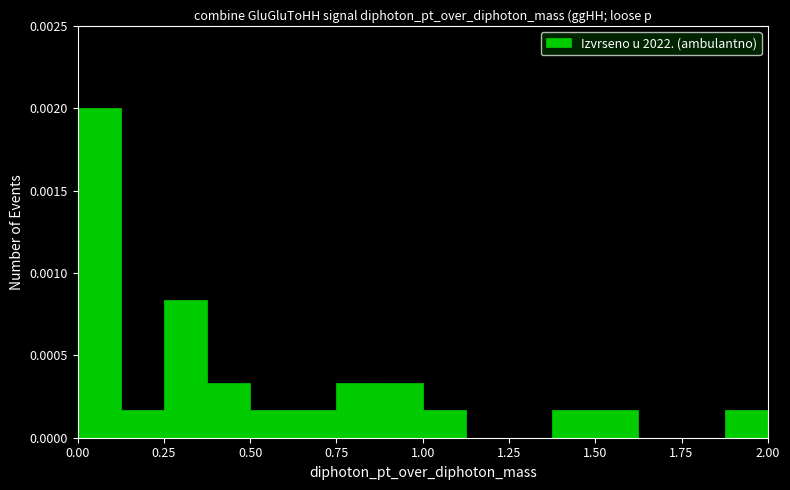

Around what value on the x-axis is the tallest bar? Give the approximate position of its centre, as read against the axis.

0.05